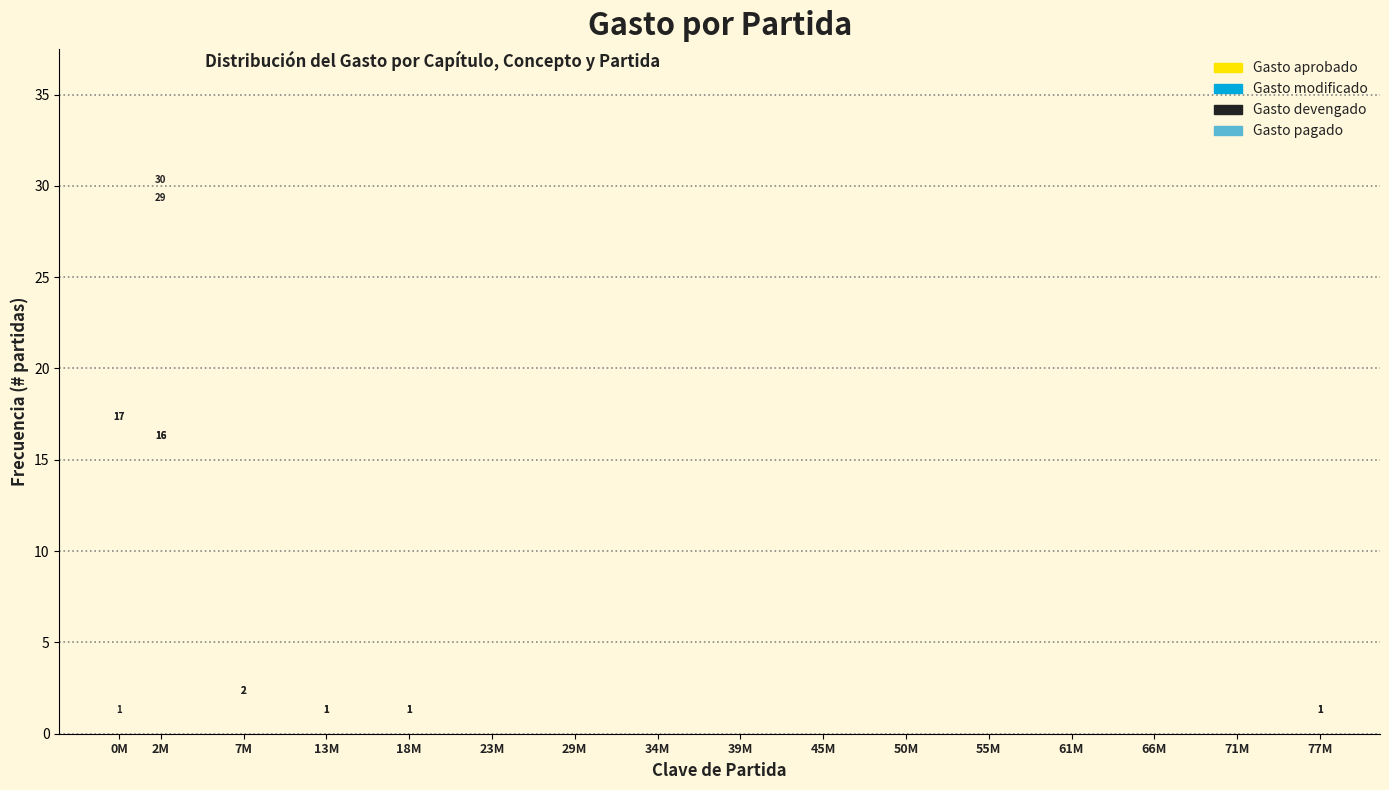

The value of Gasto modificado at 66M is -9. True or false?

False